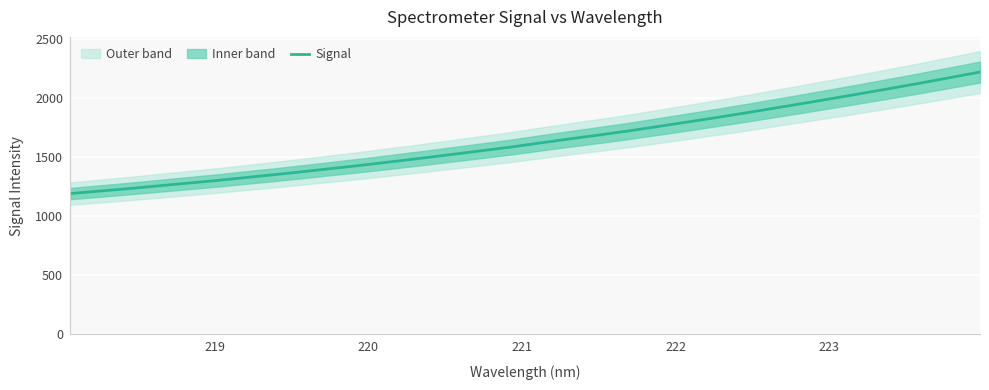

What is the lowest value of the Signal series?

1188.8